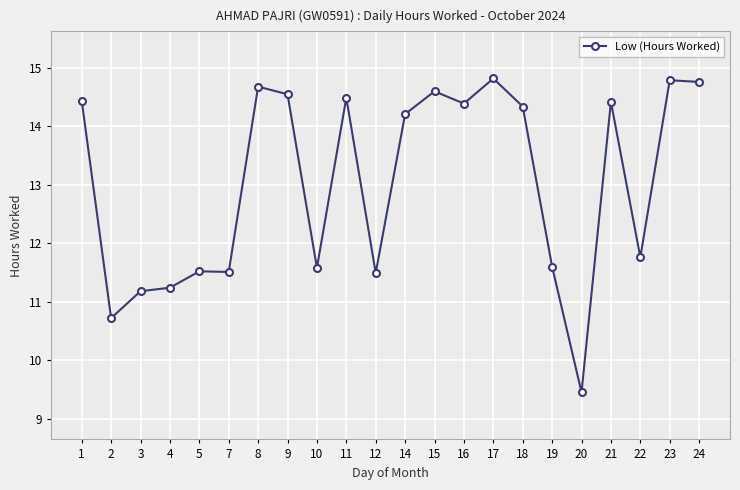

The chart shows a value of 7.0 at 14. True or false?

False